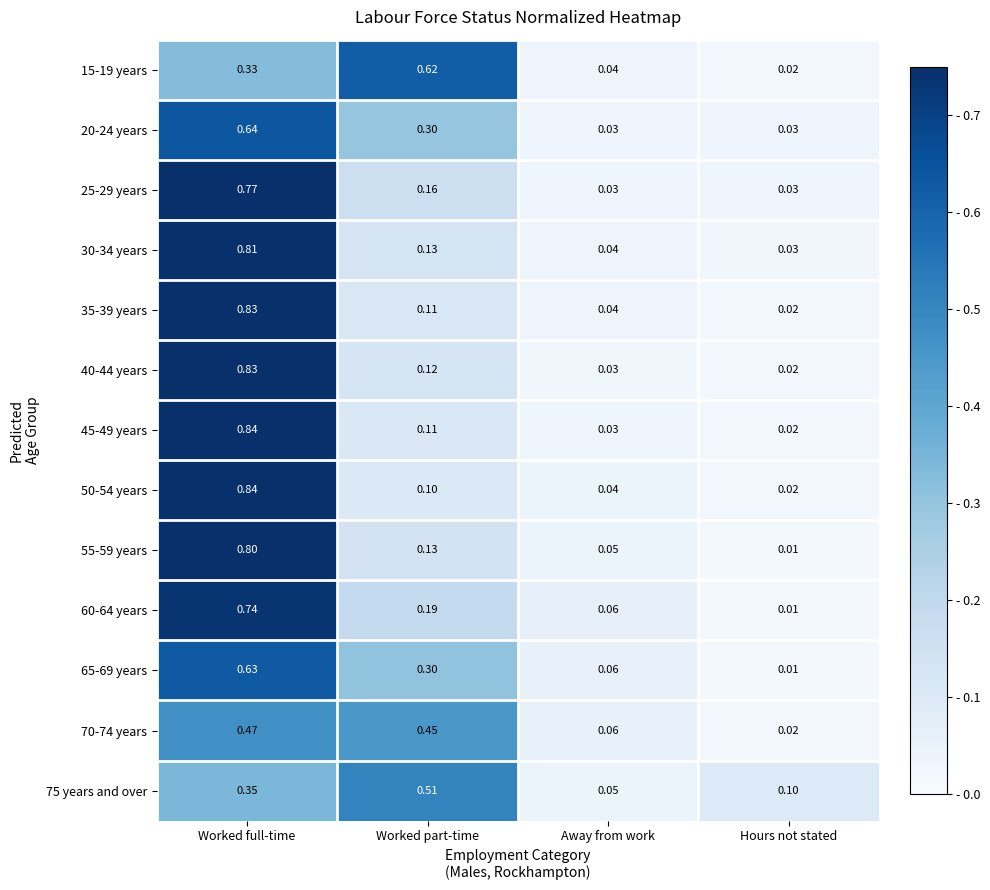

At which category is the sum across all series the highest?

Worked full-time